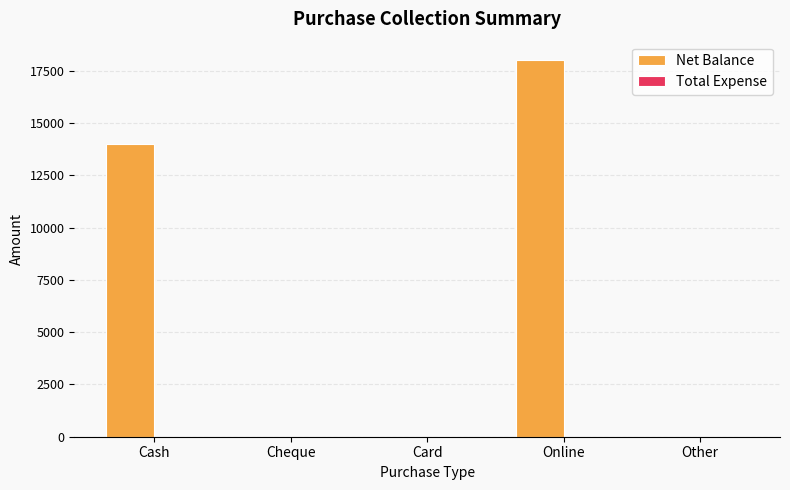

At which category does the chart reach its peak across all series?

Online